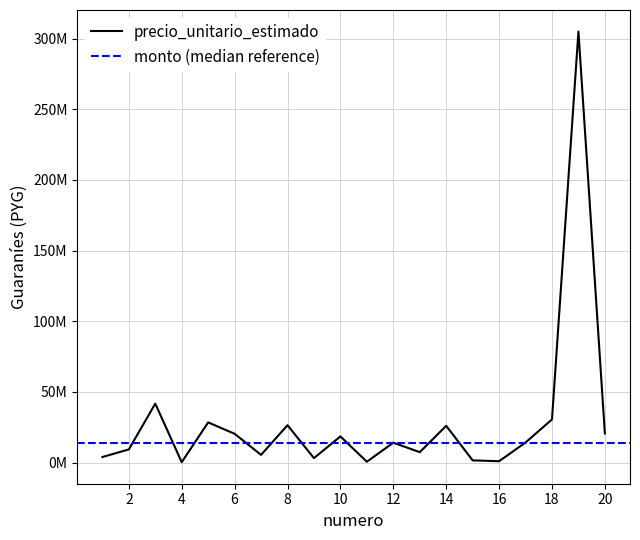

What is the greatest value displayed?

305101039